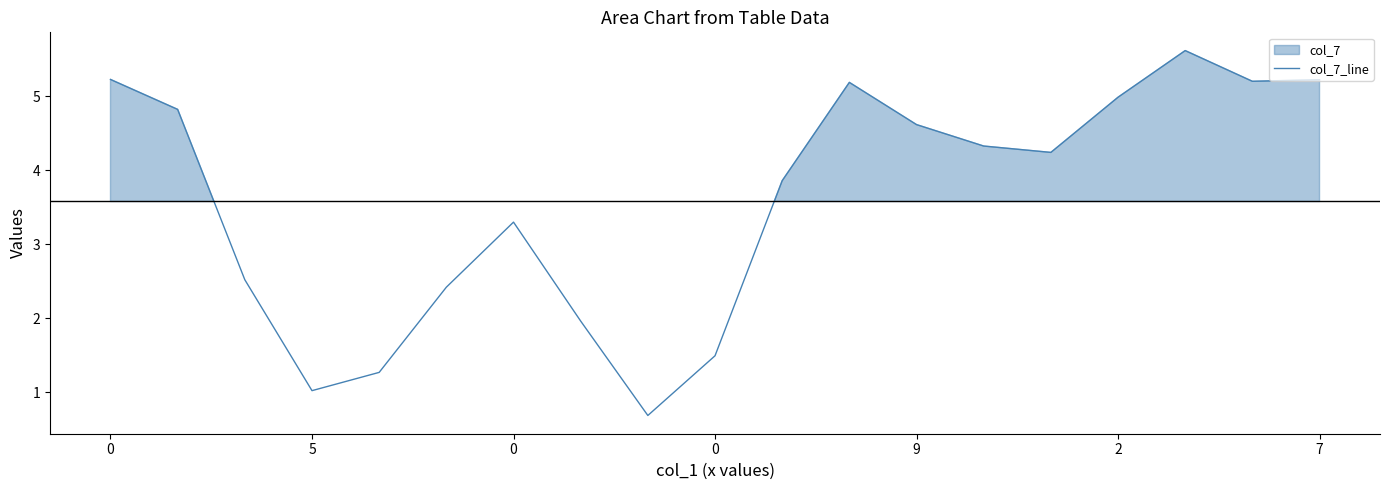

How many lines are shown in the chart?

1